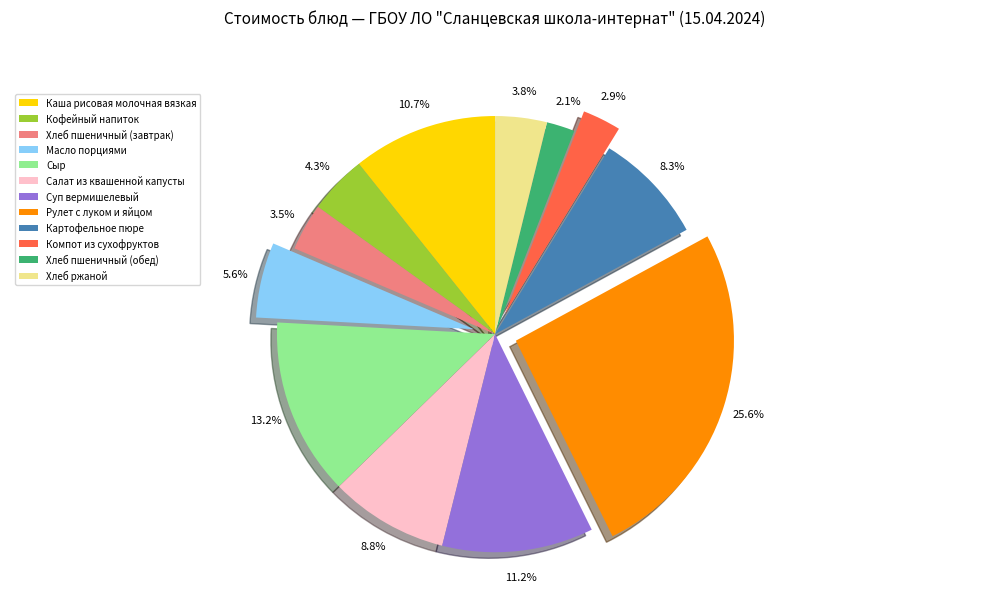

How much of the chart is everything except Рулет с луком и яйцом?

74.4%